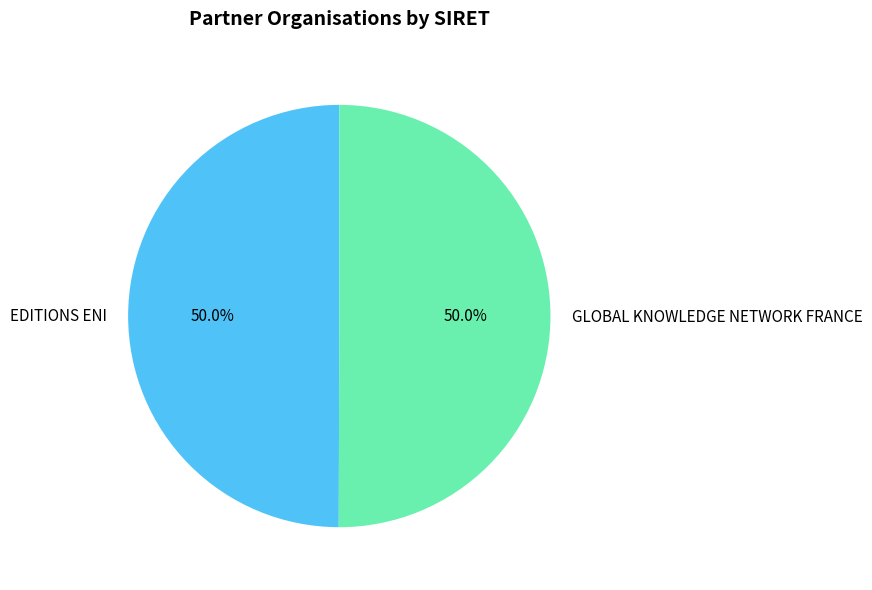

Approximately how many times larger is the value at GLOBAL KNOWLEDGE NETWORK FRANCE compared to EDITIONS ENI?

1.0